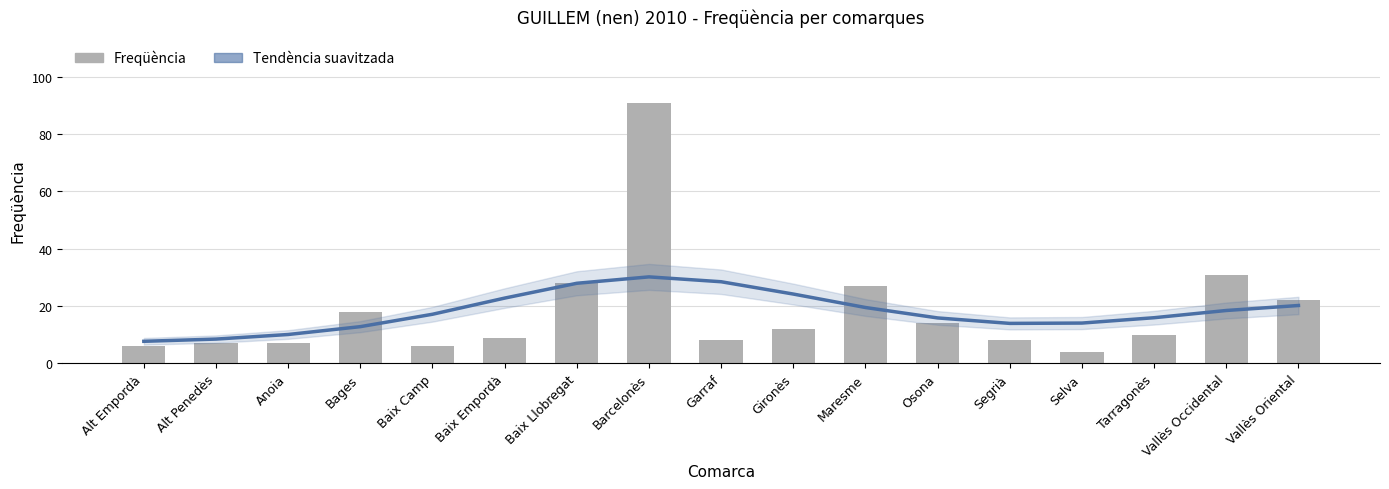

Rank the series by their maximum value, from highest to lowest.

Freqüència, Tendència suavitzada